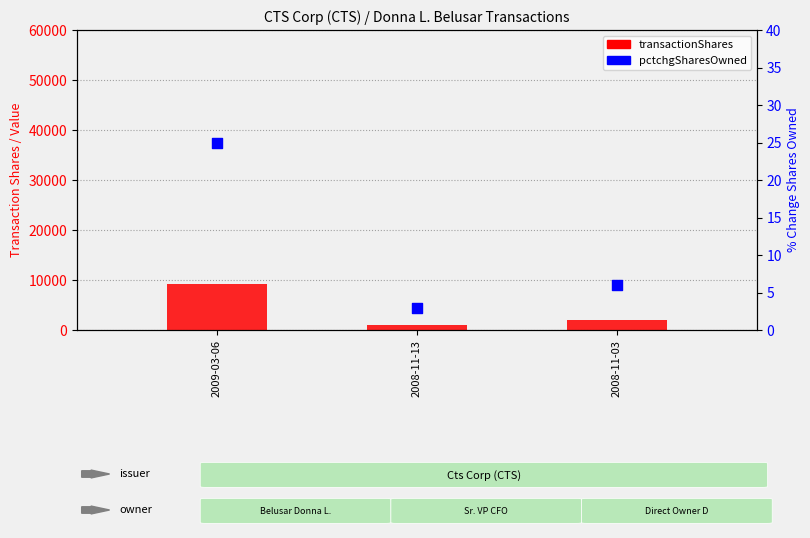

Which series reaches the minimum Y coordinate?

pctchgSharesOwned